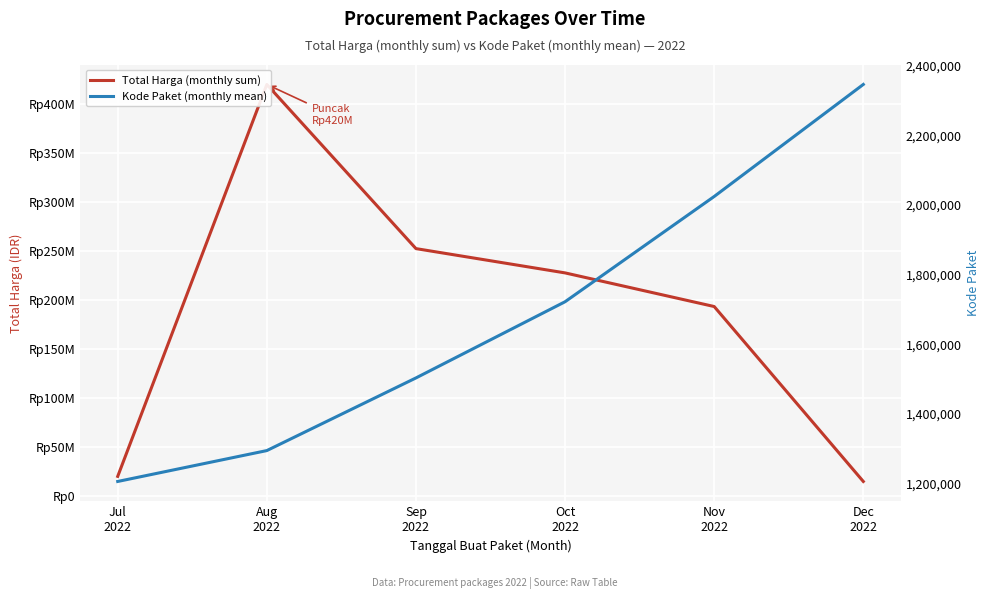

Which series has the widest spread of values?

Total Harga (monthly sum)